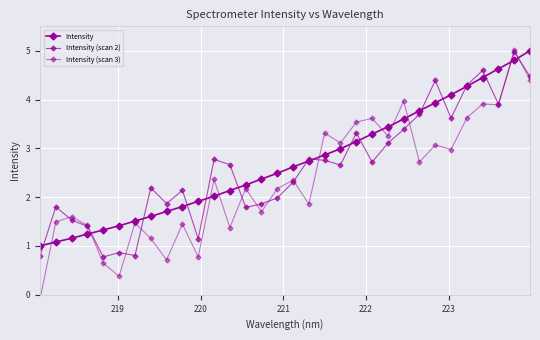

What is the maximum value for Intensity?

5.0